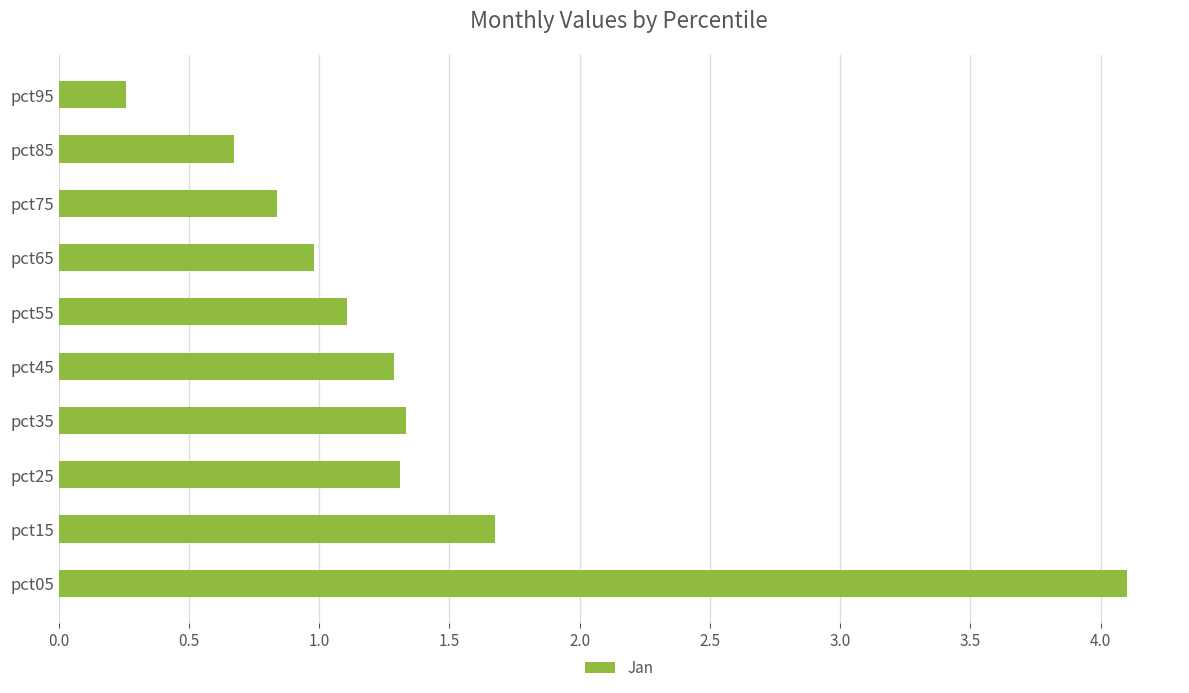

What is the change in value from pct25 to pct75?

-0.5